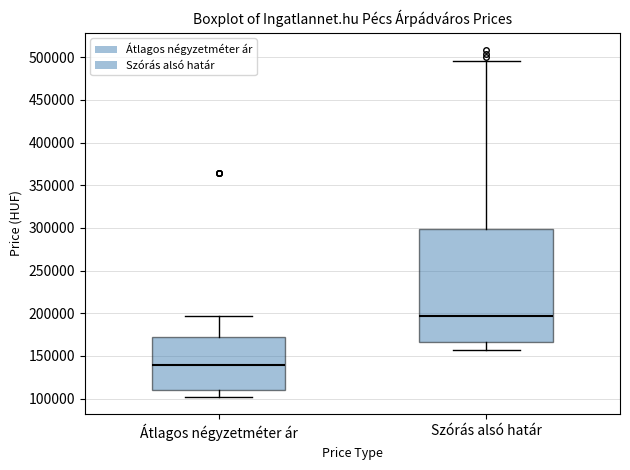

Where is the lower edge of the box for Átlagos négyzetméter ár on the y-axis? The values are not printed on the chart, so give them approximately, as read against the axis.

110000